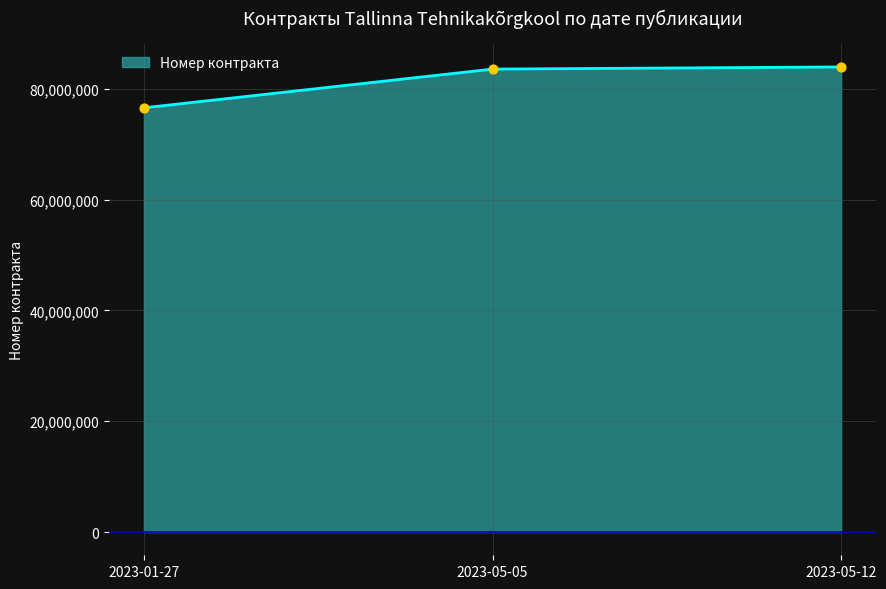

What is the ratio of the value at 2023-01-27 to the value at 2023-05-05?

0.9